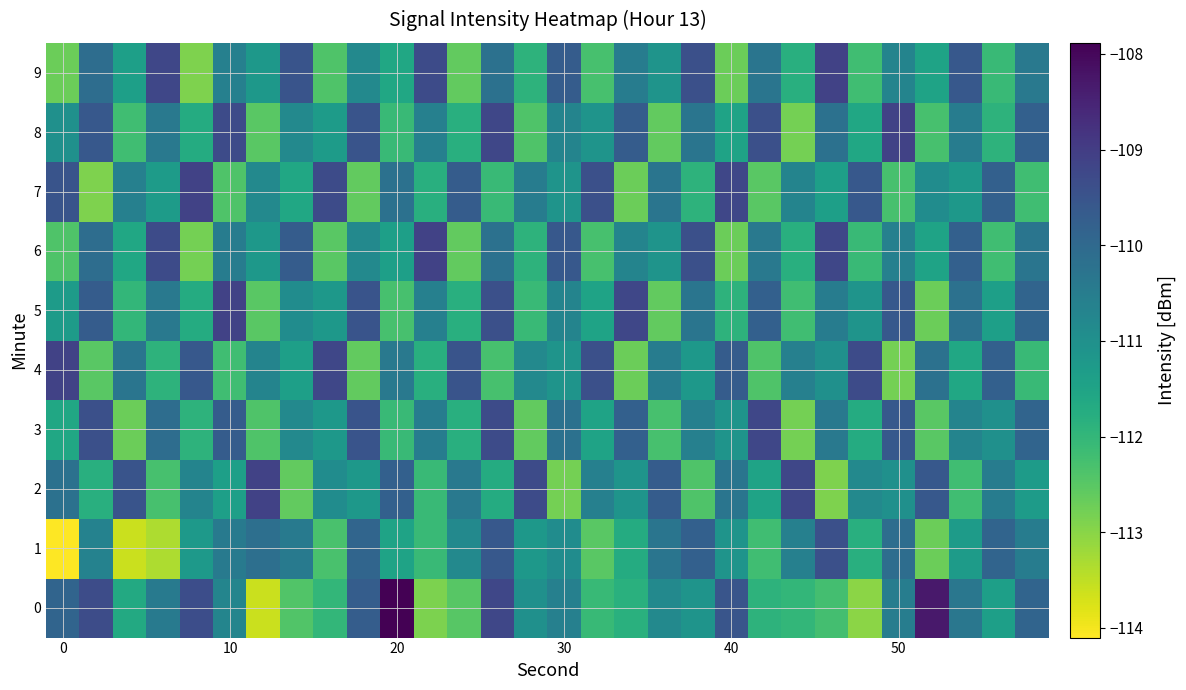

Reading left to right, extract all data points from this chart.

0: -109.9	-109.3	-111.7	-110.4	-109.4	-110.7	-113.6	-112.4	-112.0	-109.7	-107.9	-112.9	-112.5	-109.2	-111.0	-110.6	-112.1	-111.8	-110.8	-111.1	-109.5	-111.9	-112.0	-112.2	-113.0	-110.5	-108.3	-110.4	-111.4	-109.9
1: -114.1	-110.6	-113.6	-113.3	-111.2	-110.5	-110.2	-110.4	-112.3	-109.9	-111.5	-112.1	-110.8	-109.6	-111.2	-110.9	-112.5	-111.7	-110.3	-109.8	-111.1	-112.2	-110.6	-109.4	-111.8	-110.1	-112.7	-111.3	-109.9	-110.5
2: -110.2	-111.8	-109.5	-112.3	-110.7	-111.4	-109.1	-112.6	-110.9	-111.2	-109.8	-112.1	-110.4	-111.7	-109.3	-112.8	-110.6	-111.1	-109.7	-112.4	-110.3	-111.5	-109.2	-112.9	-110.8	-111.0	-109.6	-112.2	-110.5	-111.3
3: -111.6	-109.4	-112.7	-110.1	-111.9	-109.7	-112.4	-110.8	-111.2	-109.5	-112.1	-110.5	-111.8	-109.3	-112.6	-110.2	-111.5	-109.8	-112.3	-110.6	-111.1	-109.2	-112.8	-110.4	-111.7	-109.6	-112.5	-110.7	-111.0	-109.9
4: -109.1	-112.5	-110.3	-111.9	-109.6	-112.2	-110.7	-111.4	-109.2	-112.6	-110.4	-111.8	-109.5	-112.3	-110.8	-111.1	-109.4	-112.7	-110.5	-111.2	-109.7	-112.4	-110.6	-111.0	-109.3	-112.8	-110.2	-111.6	-109.8	-112.1
5: -111.3	-109.7	-112.0	-110.4	-111.7	-109.1	-112.5	-110.9	-111.2	-109.5	-112.3	-110.6	-111.8	-109.4	-112.1	-110.7	-111.5	-109.2	-112.6	-110.3	-111.9	-109.8	-112.2	-110.5	-111.1	-109.6	-112.7	-110.2	-111.4	-109.9
6: -112.4	-110.1	-111.6	-109.3	-112.8	-110.5	-111.2	-109.7	-112.5	-110.8	-111.4	-109.1	-112.6	-110.2	-111.9	-109.6	-112.3	-110.7	-111.1	-109.4	-112.7	-110.4	-111.8	-109.2	-112.1	-110.6	-111.5	-109.8	-112.2	-110.3
7: -109.5	-112.9	-110.6	-111.3	-109.1	-112.4	-110.8	-111.6	-109.3	-112.6	-110.2	-111.8	-109.7	-112.1	-110.5	-111.1	-109.4	-112.7	-110.3	-111.9	-109.2	-112.5	-110.7	-111.4	-109.6	-112.3	-110.9	-111.2	-109.8	-112.2
8: -111.0	-109.6	-112.2	-110.4	-111.7	-109.3	-112.5	-110.8	-111.3	-109.5	-112.1	-110.6	-111.8	-109.2	-112.4	-110.7	-111.1	-109.7	-112.6	-110.3	-111.5	-109.4	-112.8	-110.2	-111.6	-109.1	-112.3	-110.5	-111.9	-109.8
9: -112.7	-110.1	-111.4	-109.2	-112.9	-110.6	-111.2	-109.5	-112.4	-110.8	-111.6	-109.3	-112.6	-110.2	-111.9	-109.7	-112.3	-110.5	-111.1	-109.4	-112.7	-110.3	-111.8	-109.1	-112.2	-110.7	-111.5	-109.6	-112.1	-110.4